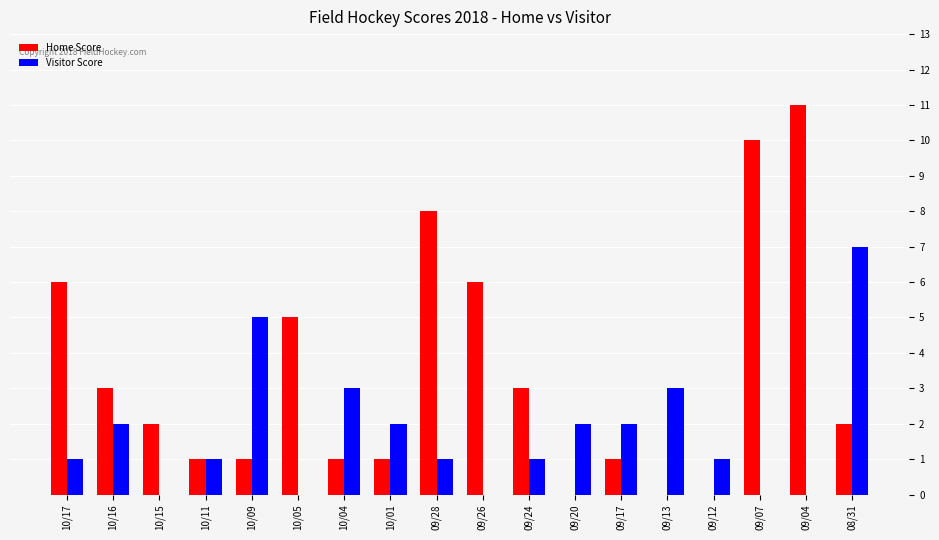

Which series changed the most between 10/15 and 10/04?

Visitor Score